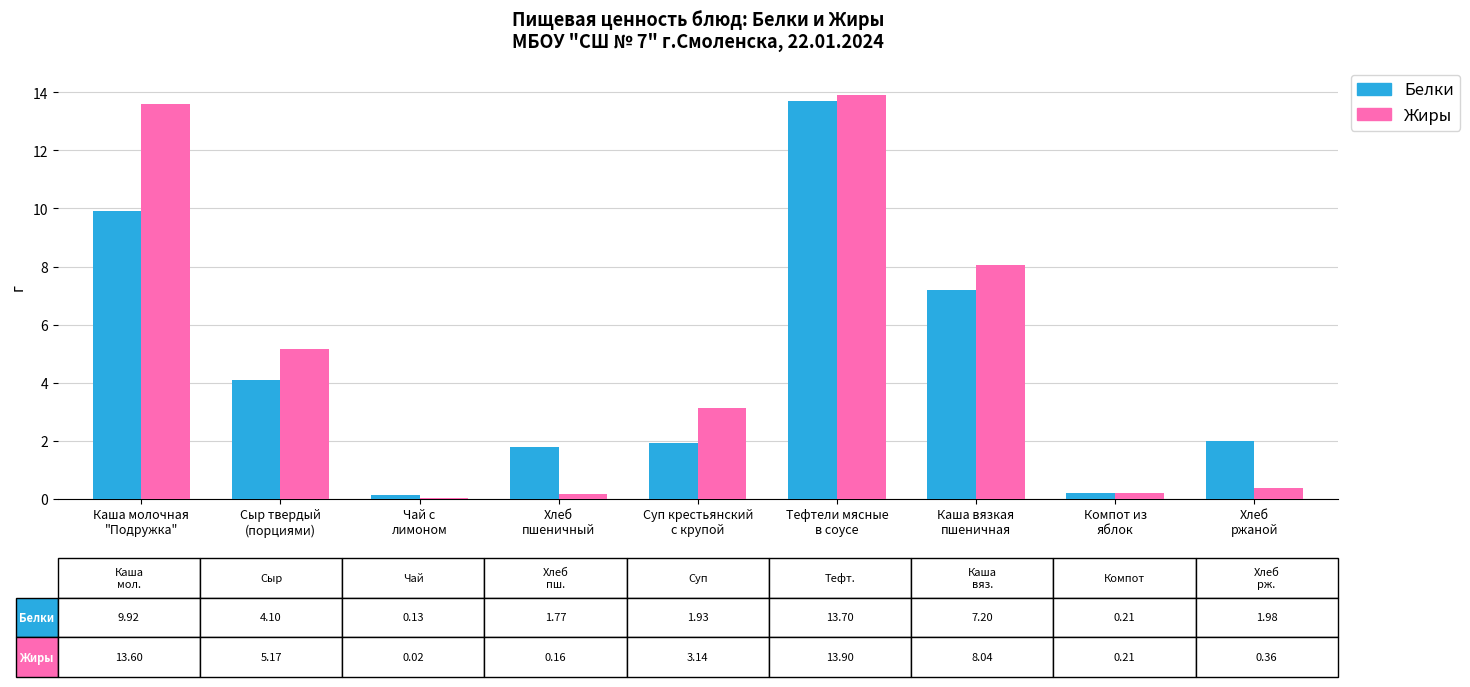

What is the greatest value displayed?

13.9